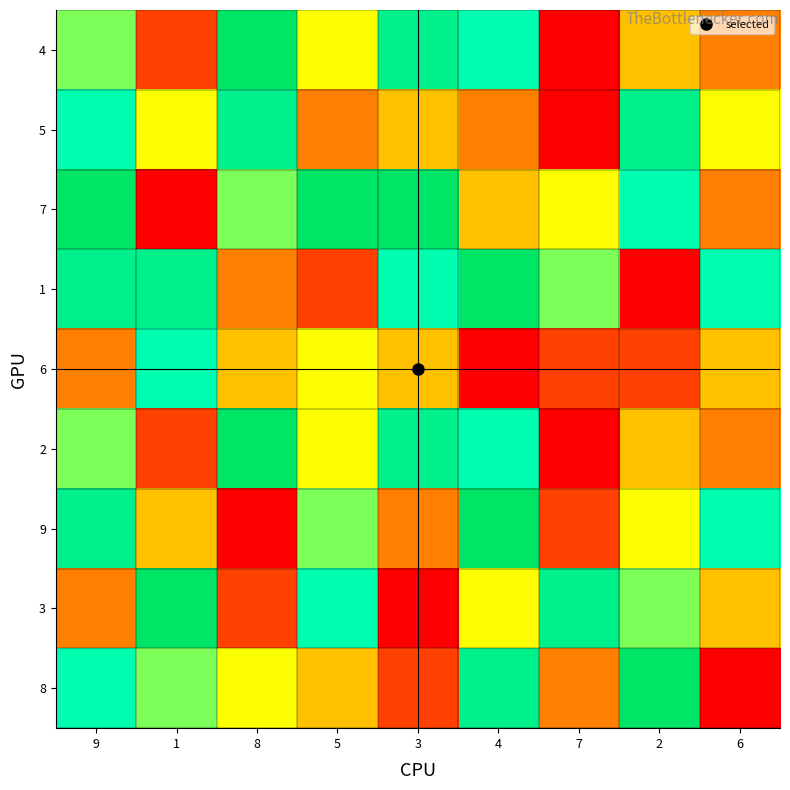

Reading right to left, transcribe all the data shown in this chart.

4: 6=3	2=4	7=1	4=7	3=8	5=5	8=9	1=2	9=6
5: 6=5	2=8	7=1	4=3	3=4	5=3	8=8	1=5	9=7
7: 6=3	2=7	7=5	4=4	3=9	5=9	8=6	1=1	9=9
1: 6=7	2=1	7=6	4=9	3=7	5=2	8=3	1=8	9=8
6: 6=4	2=2	7=2	4=1	3=4	5=5	8=4	1=7	9=3
2: 6=3	2=4	7=1	4=7	3=8	5=5	8=9	1=2	9=6
9: 6=7	2=5	7=2	4=9	3=3	5=6	8=1	1=4	9=8
3: 6=4	2=6	7=8	4=5	3=1	5=7	8=2	1=9	9=3
8: 6=1	2=9	7=3	4=8	3=2	5=4	8=5	1=6	9=7